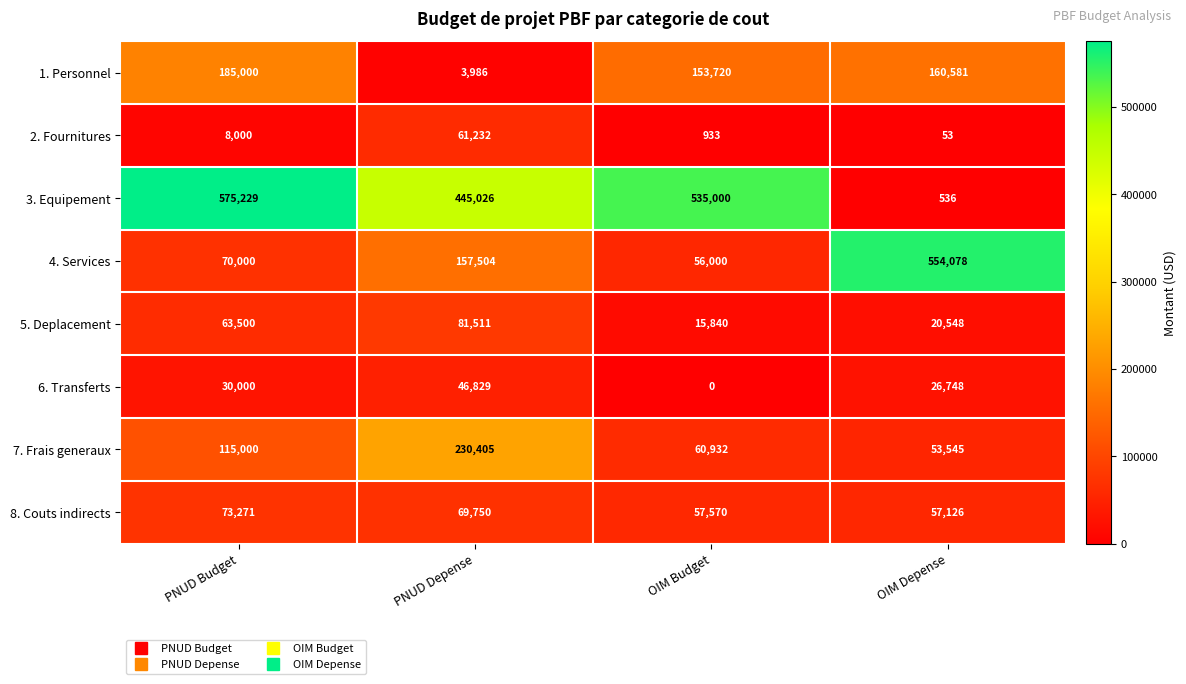

Rank the series by their maximum value, from highest to lowest.

3. Equipement, 4. Services, 7. Frais generaux, 1. Personnel, 5. Deplacement, 8. Couts indirects, 2. Fournitures, 6. Transferts